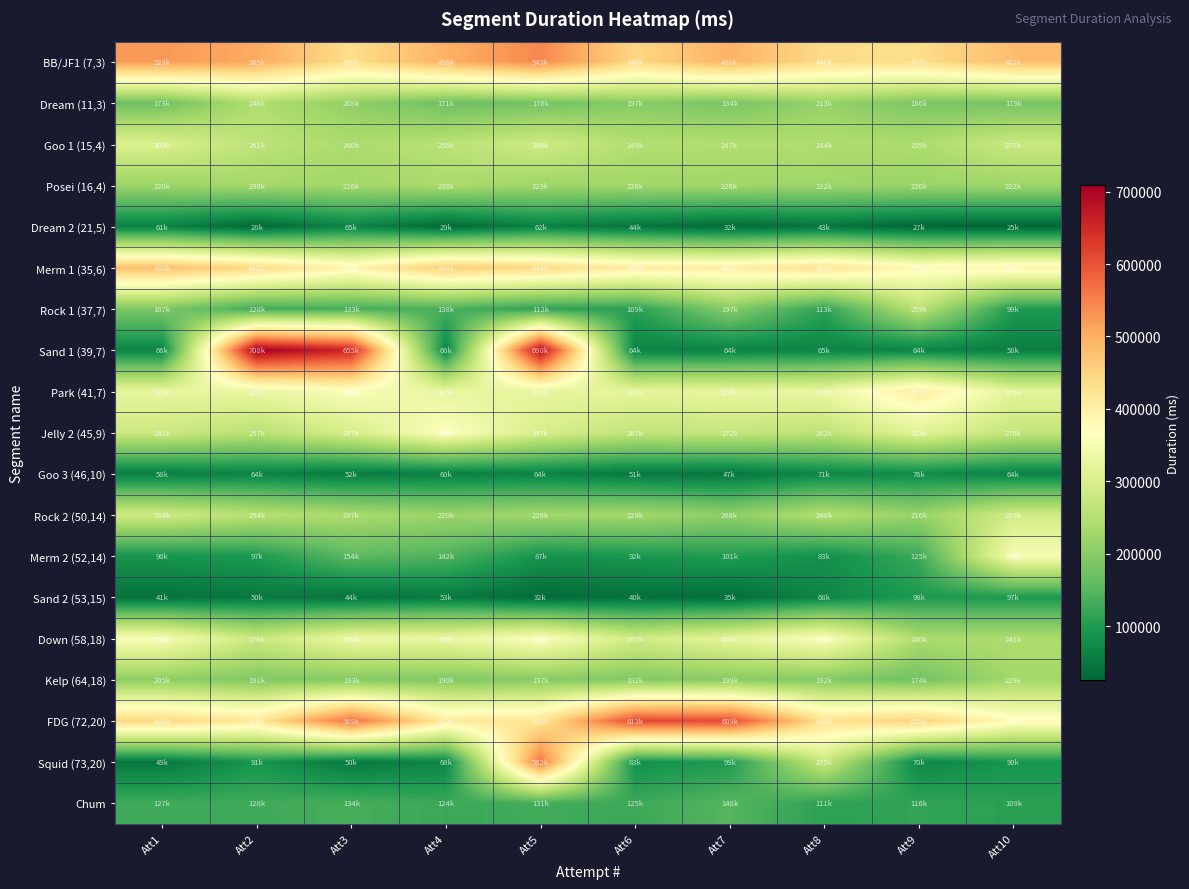

At which category is the sum across all series the highest?

Att5